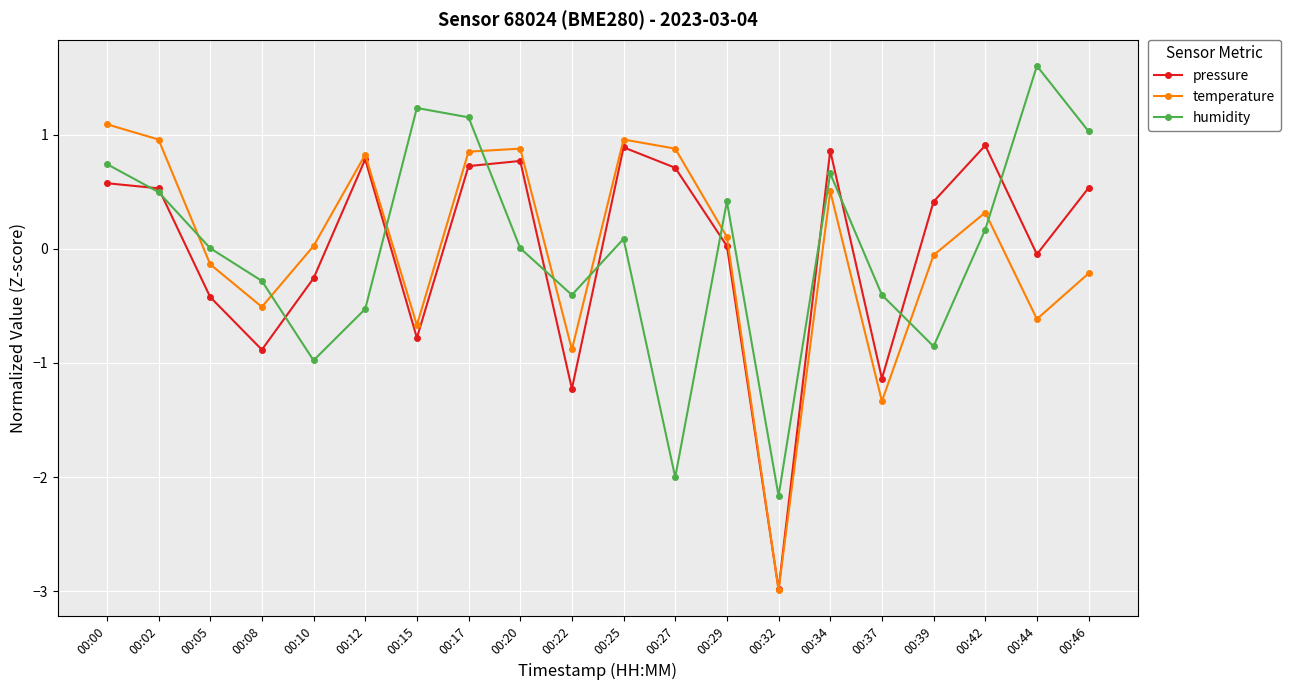

The value of humidity at 00:39 is -0.4. True or false?

False